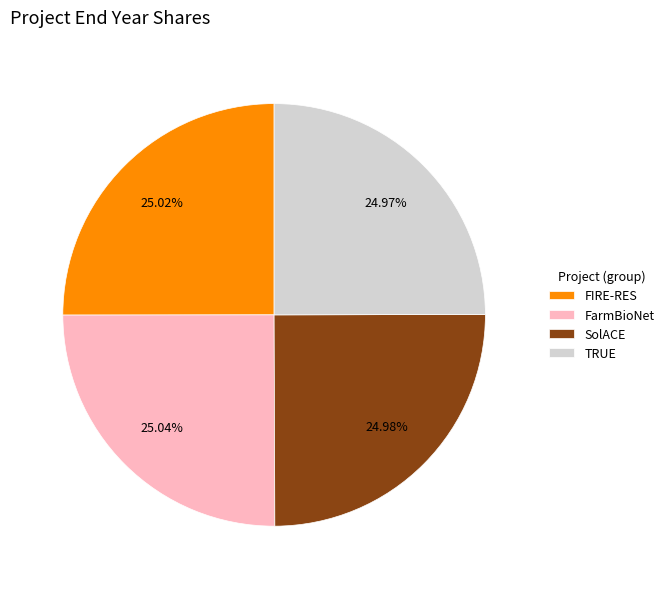

Approximately how many times larger is the value at FarmBioNet compared to SolACE?

1.0